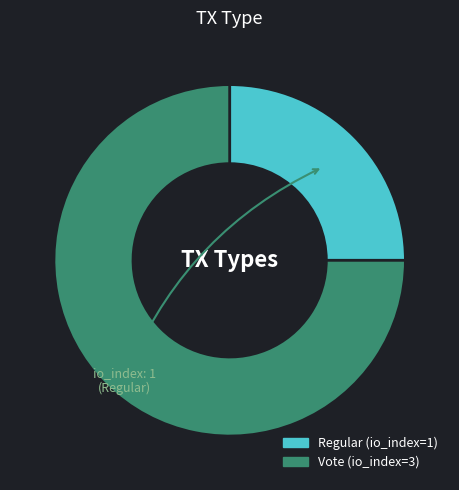

Which category accounts for the majority?

Vote